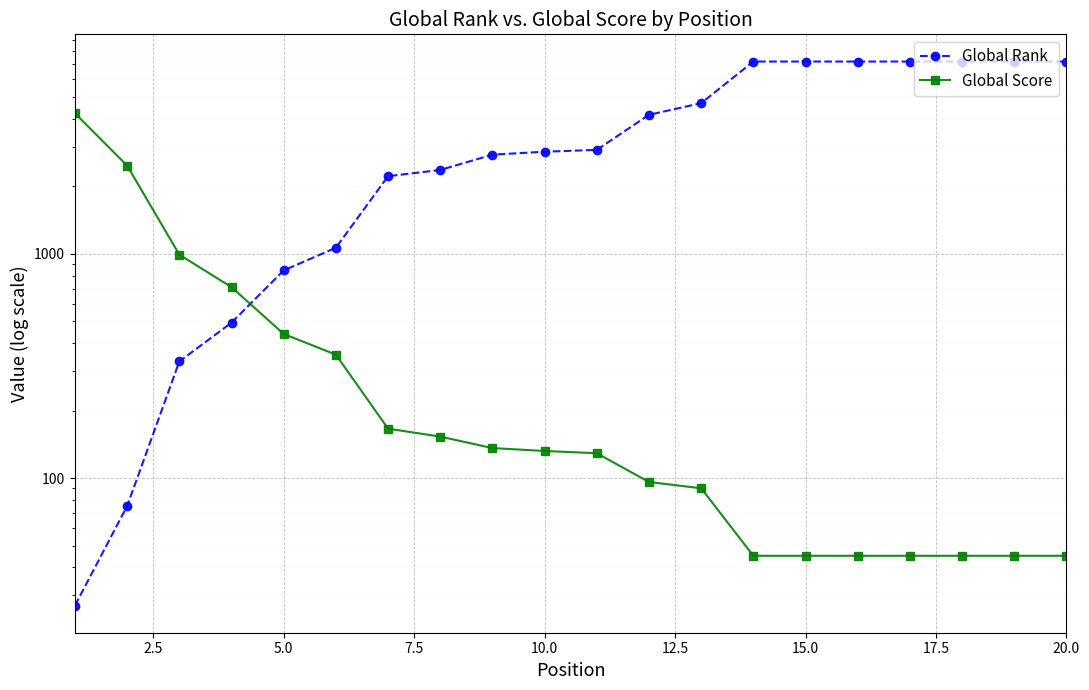

Count the number of data series in this chart.

2